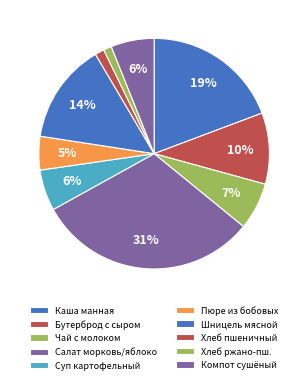

Is there any slice that represents more than half of the pie?

No